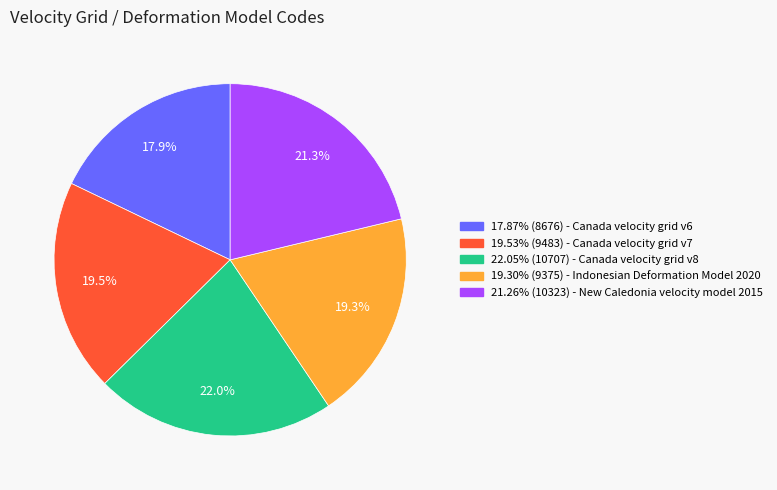

Does any single category account for the majority?

No